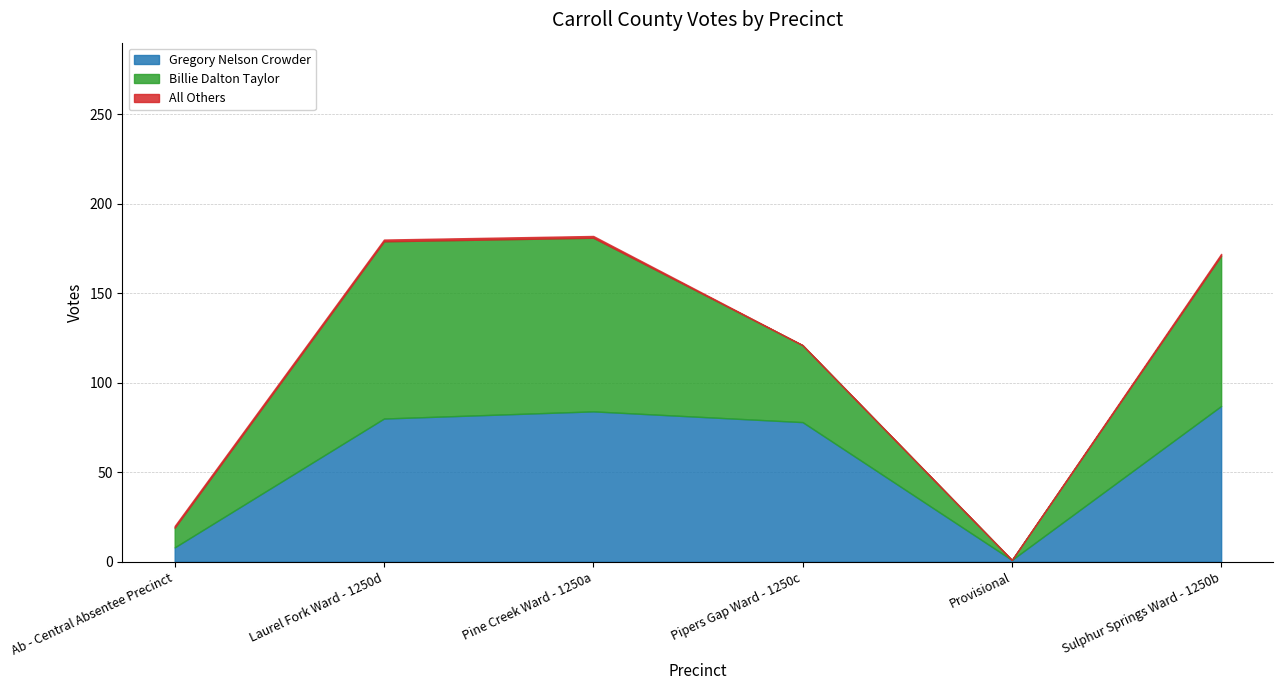

At how many categories does at least one series exceed 31?

4